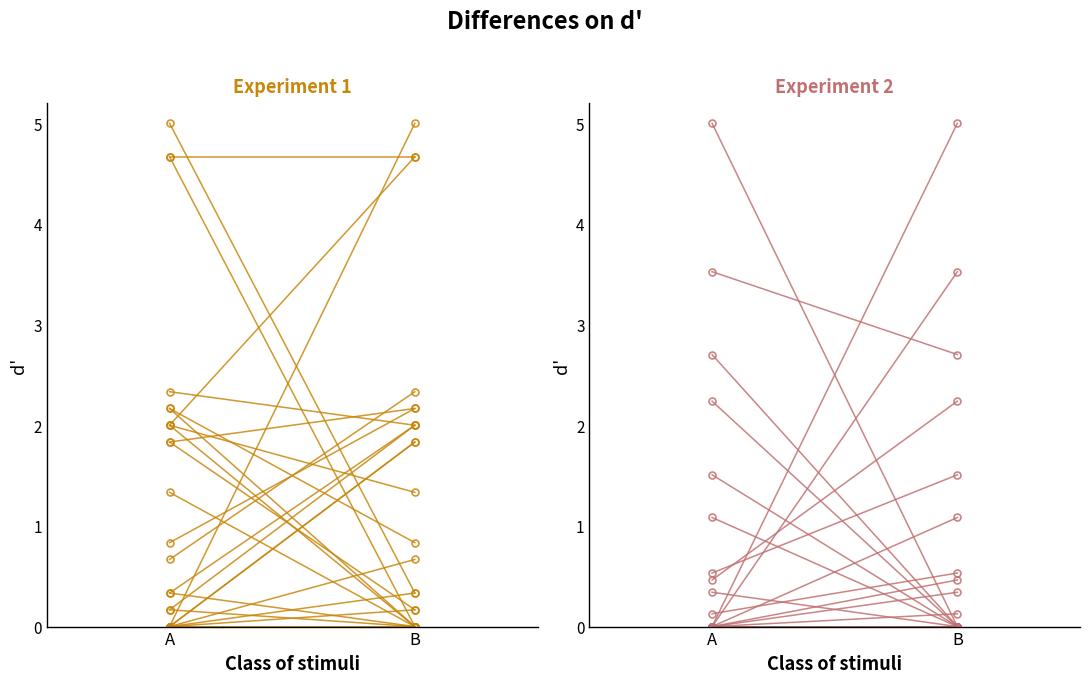

At which label does travel_time reach its peak?

A